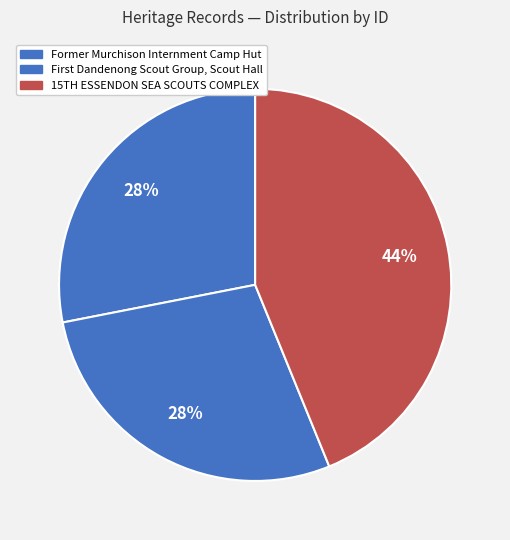

What is the largest slice in the pie chart?

15TH ESSENDON SEA SCOUTS COMPLEX